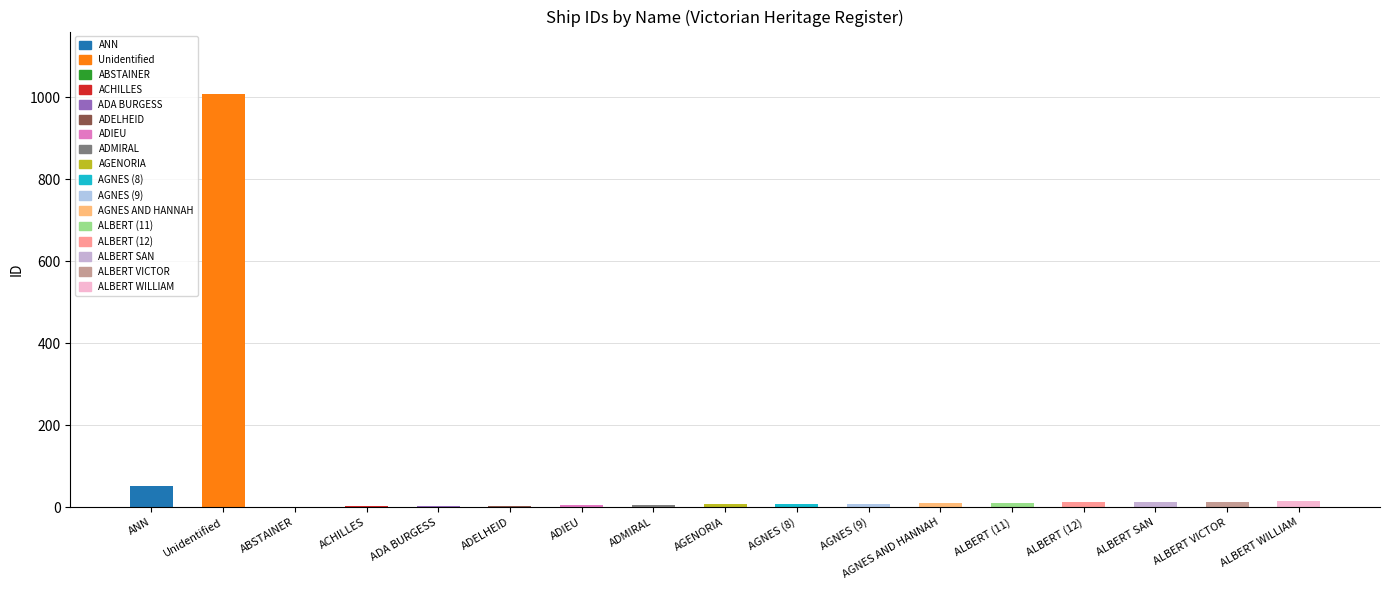

Approximately how many times larger is the value at ADA BURGESS compared to ALBERT (11)?

0.3